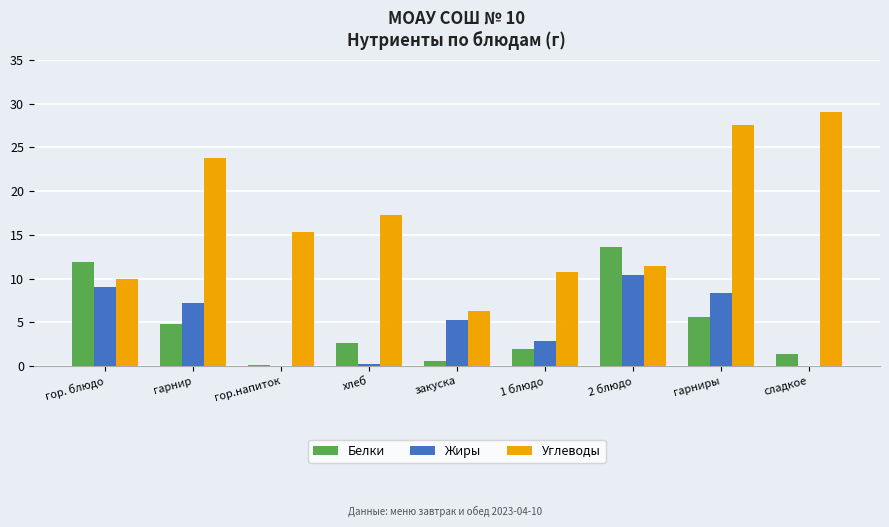

What is the sum of the Углеводы values at хлеб and гор. блюдо?

27.2